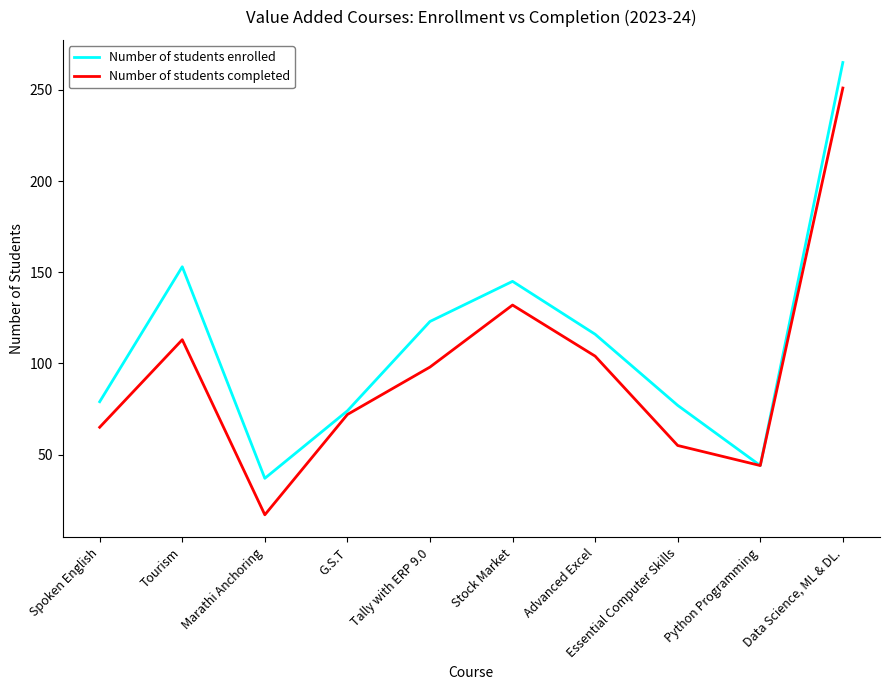

Where is the first local minimum for Number of students enrolled?

Marathi Anchoring